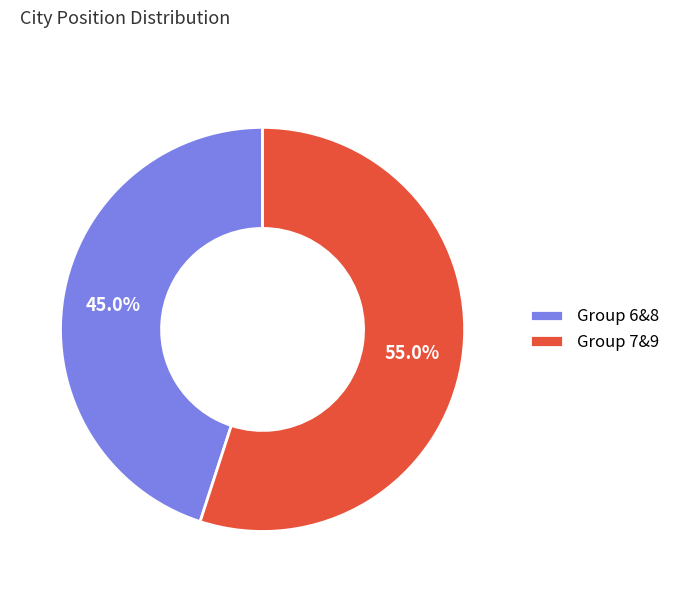

What is the largest slice in the pie chart?

Group 7&9